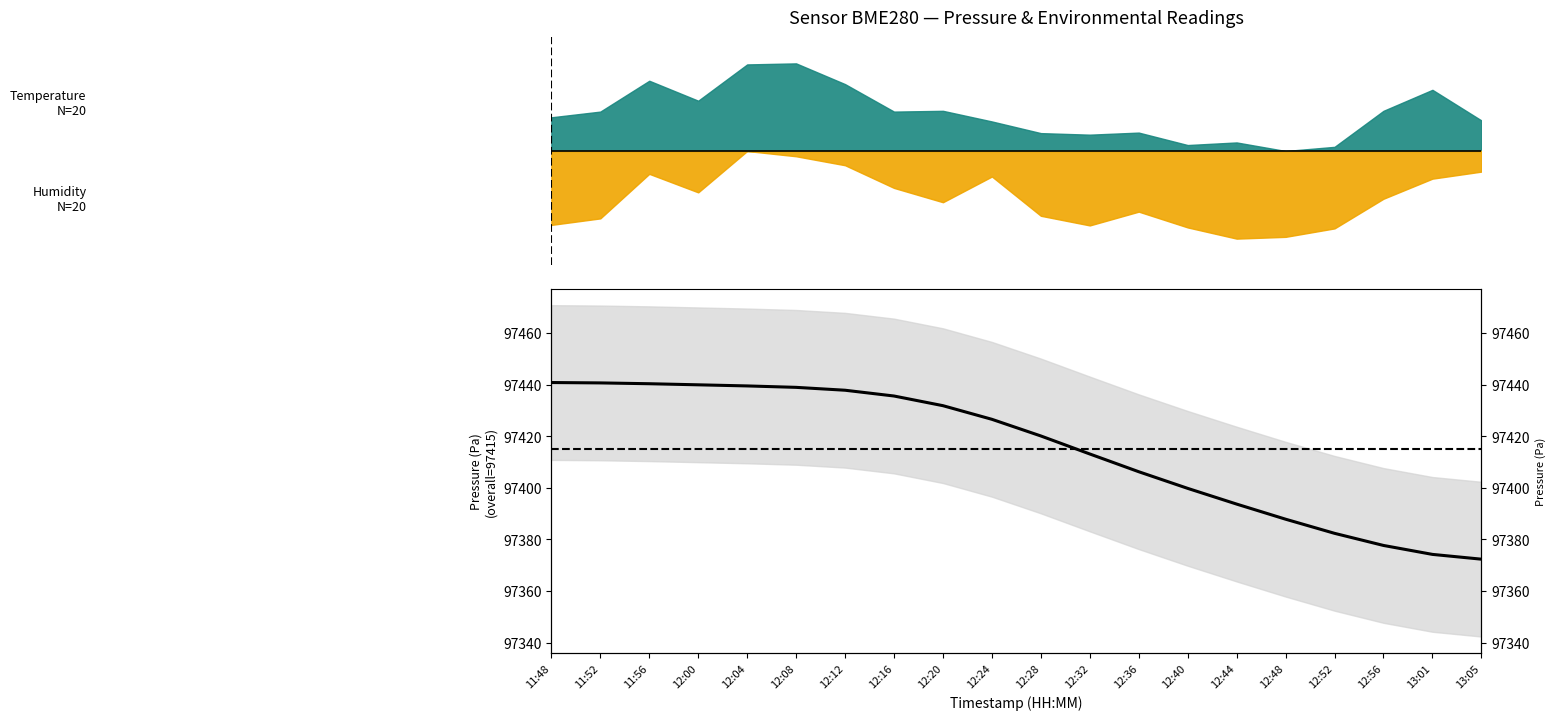

What is the label of the 18th point from the left?

12:56